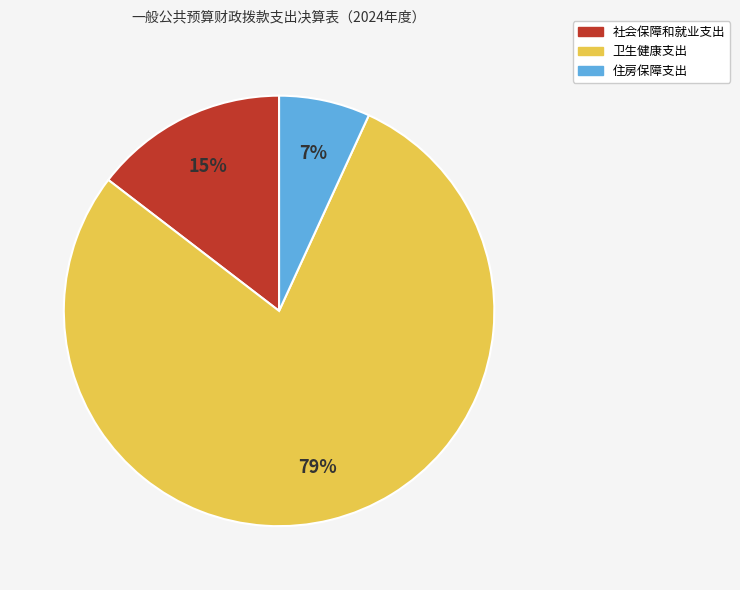

To the nearest percent, what percentage of the pie is 住房保障支出?

7%